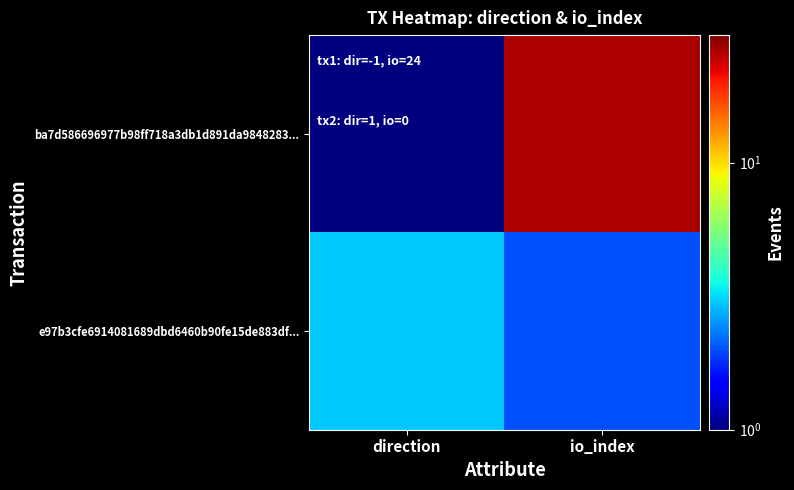

Which series changed the most between direction and io_index?

ba7d586696977b98ff718a3db1d891da9848283...